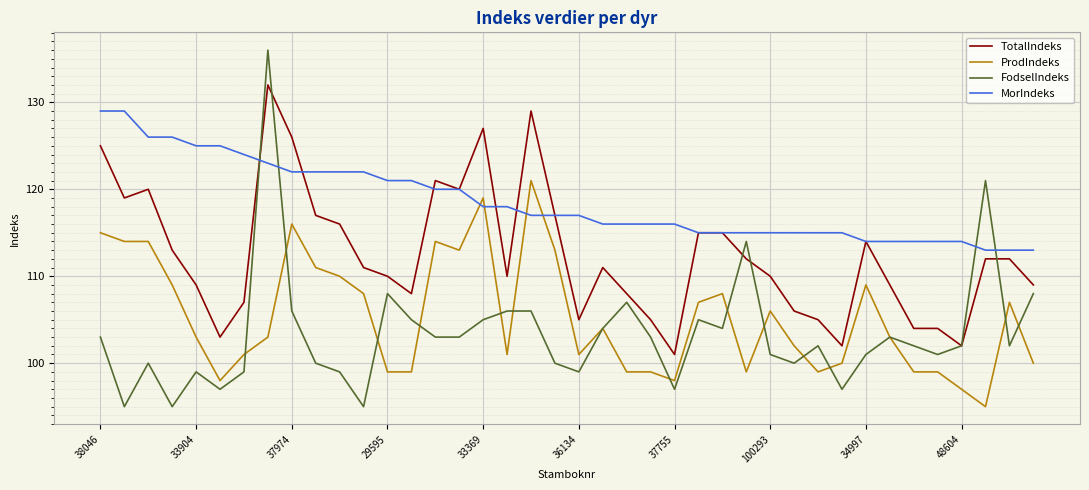

Does the chart have visible grid lines?

Yes